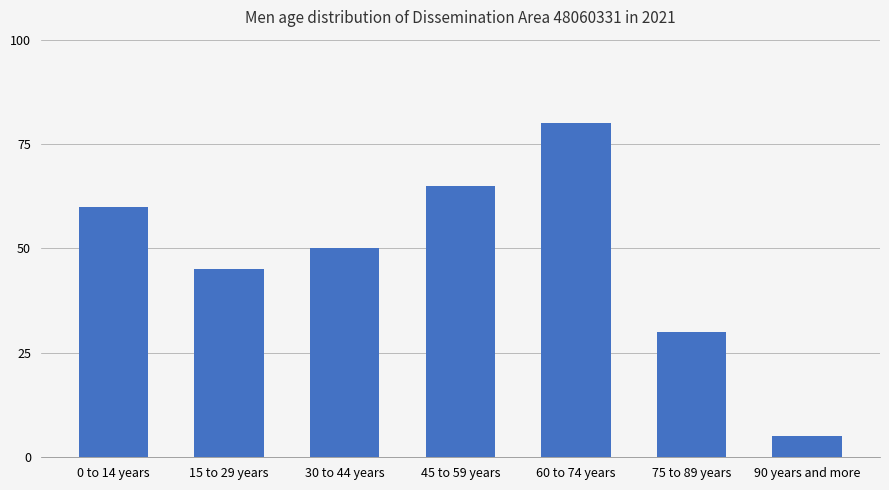

Reading left to right, extract all data points from this chart.

60	45	50	65	80	30	5